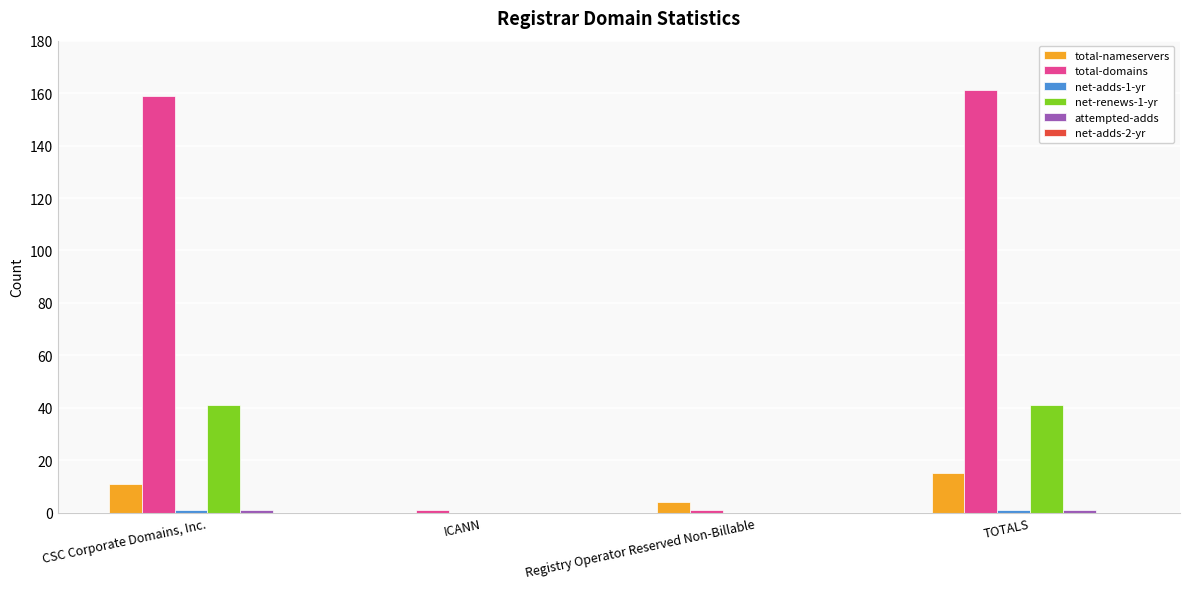

True or false: total-nameservers has a value of 0 at ICANN.

True